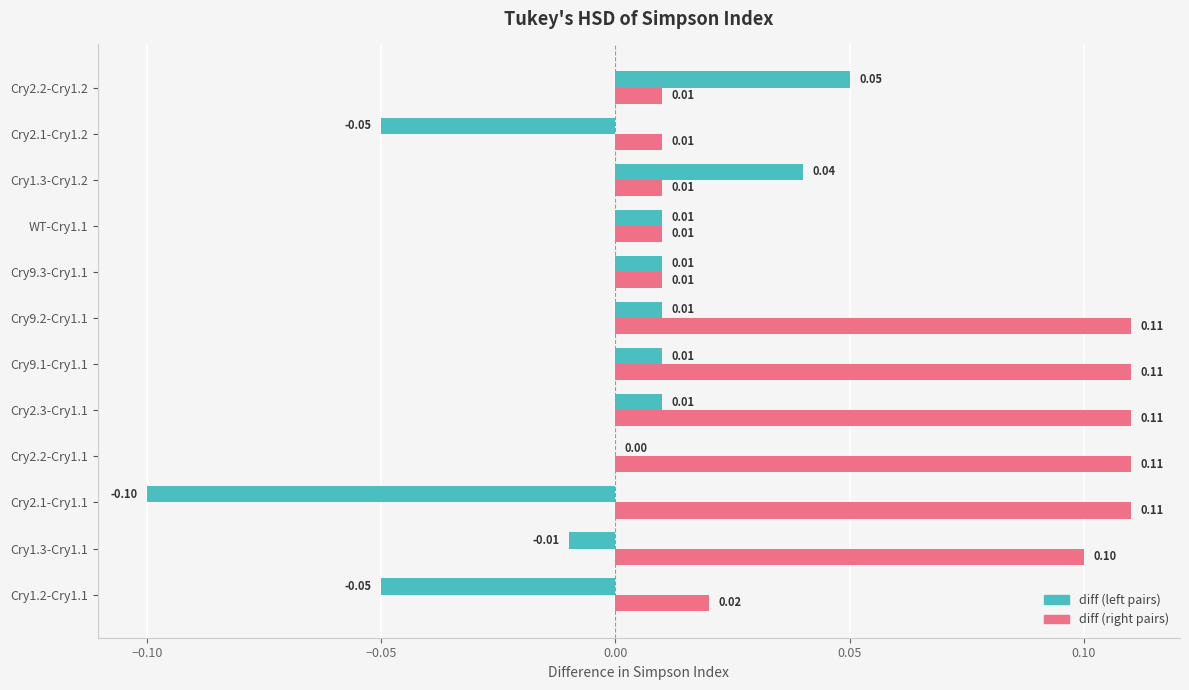

What are all the series names shown in the legend?

diff (left pairs), diff (right pairs)